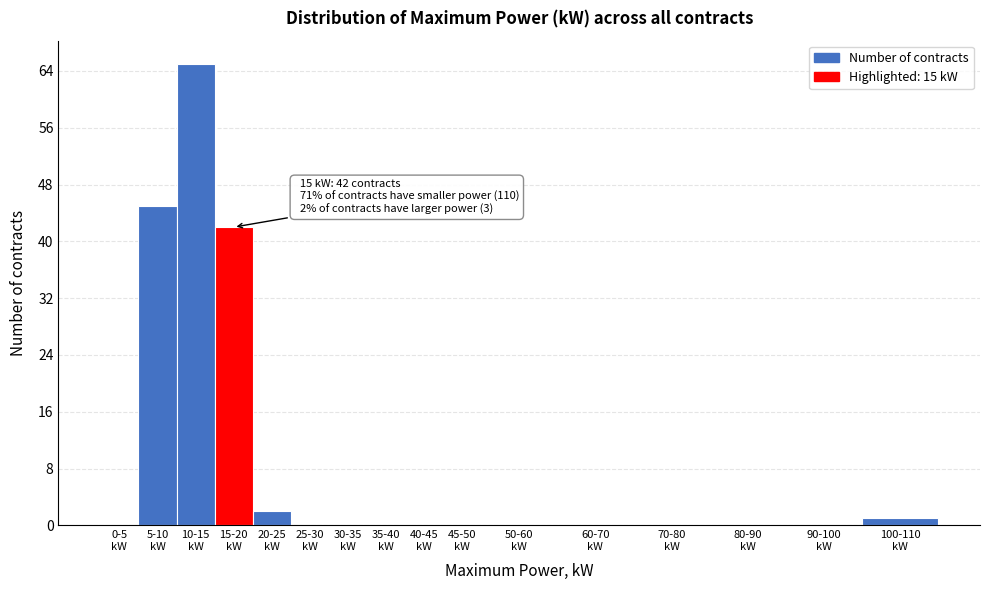

What is the sum of all values?

155